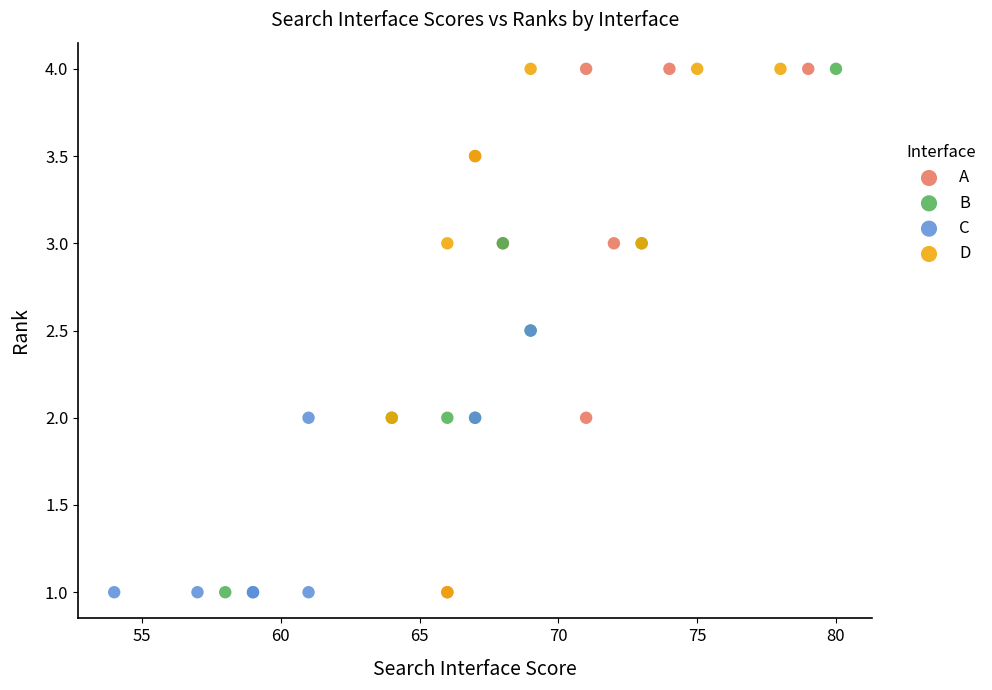

What are all the series names shown in the legend?

A, B, C, D